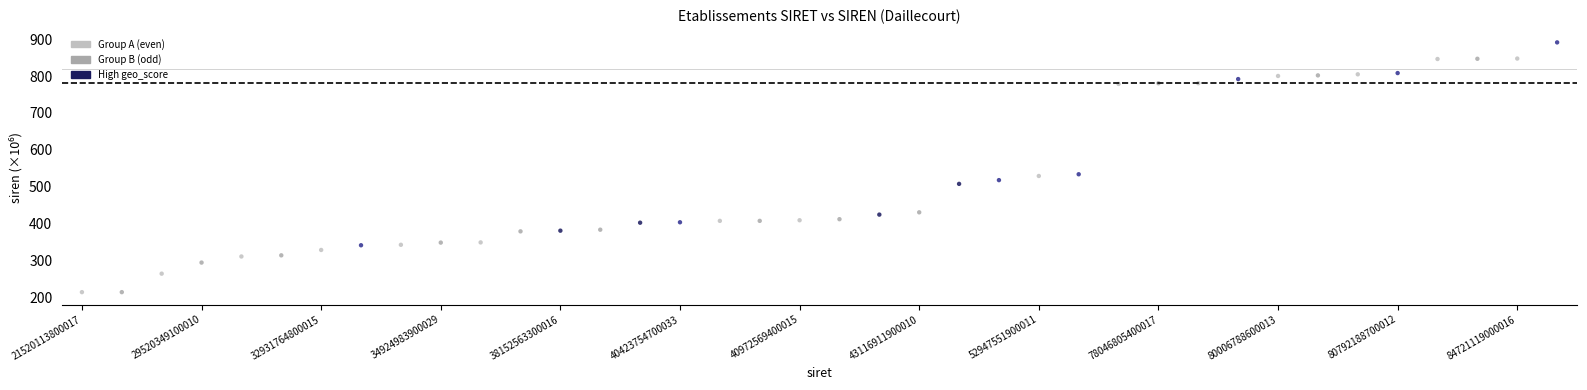

Which series has the largest Y range (max minus min)?

Group B (odd)